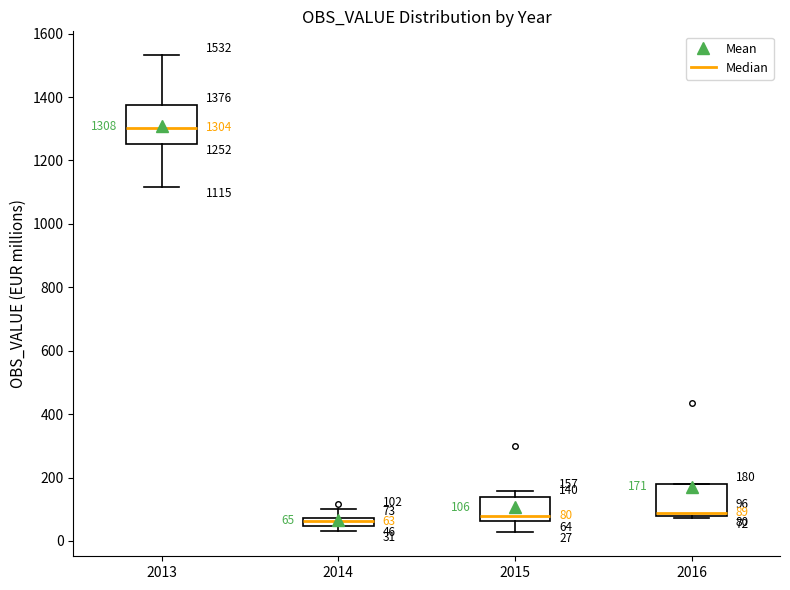

Comparing the boxes themselves (not the whiskers), which one is the tallest?

2013